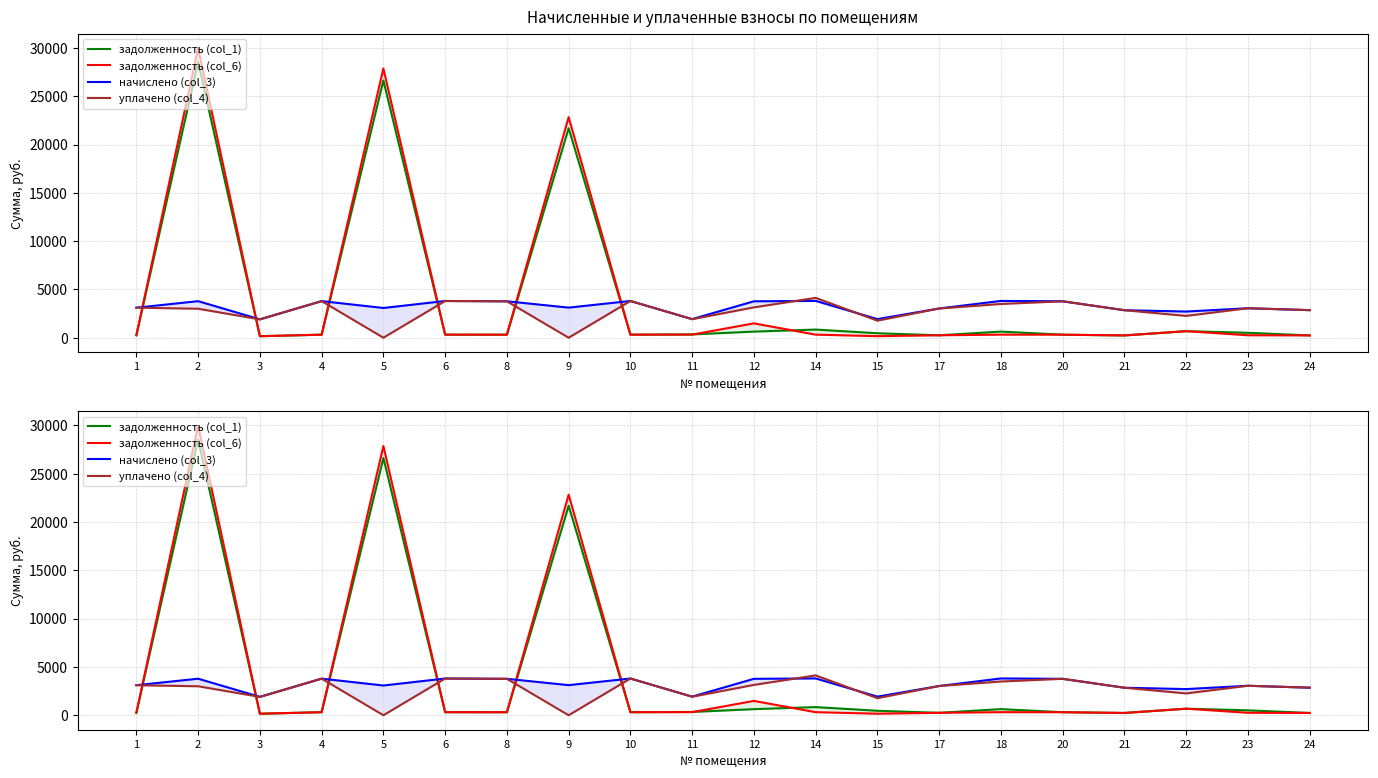

How many lines are shown in the chart?

4